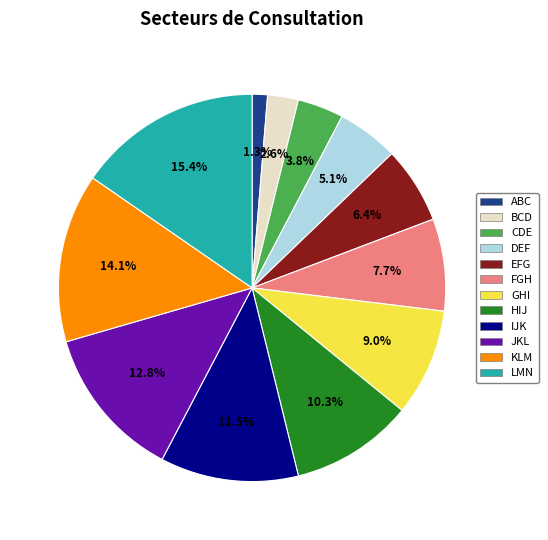

True or false: FGH accounts for 21% of the total.

False